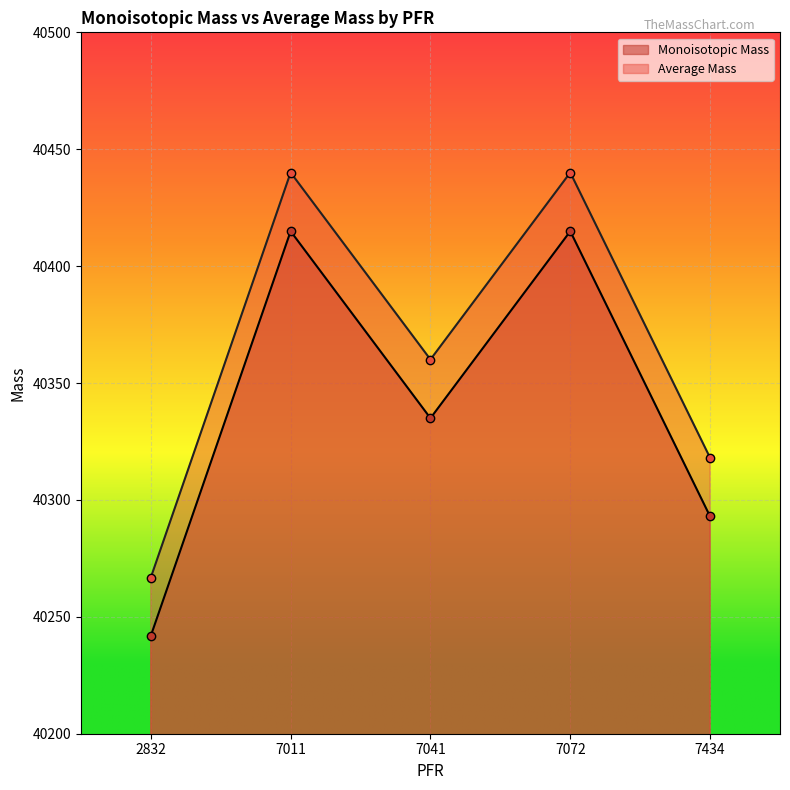

Is it true that Monoisotopic Mass equals 24257.3 at 7041?

False